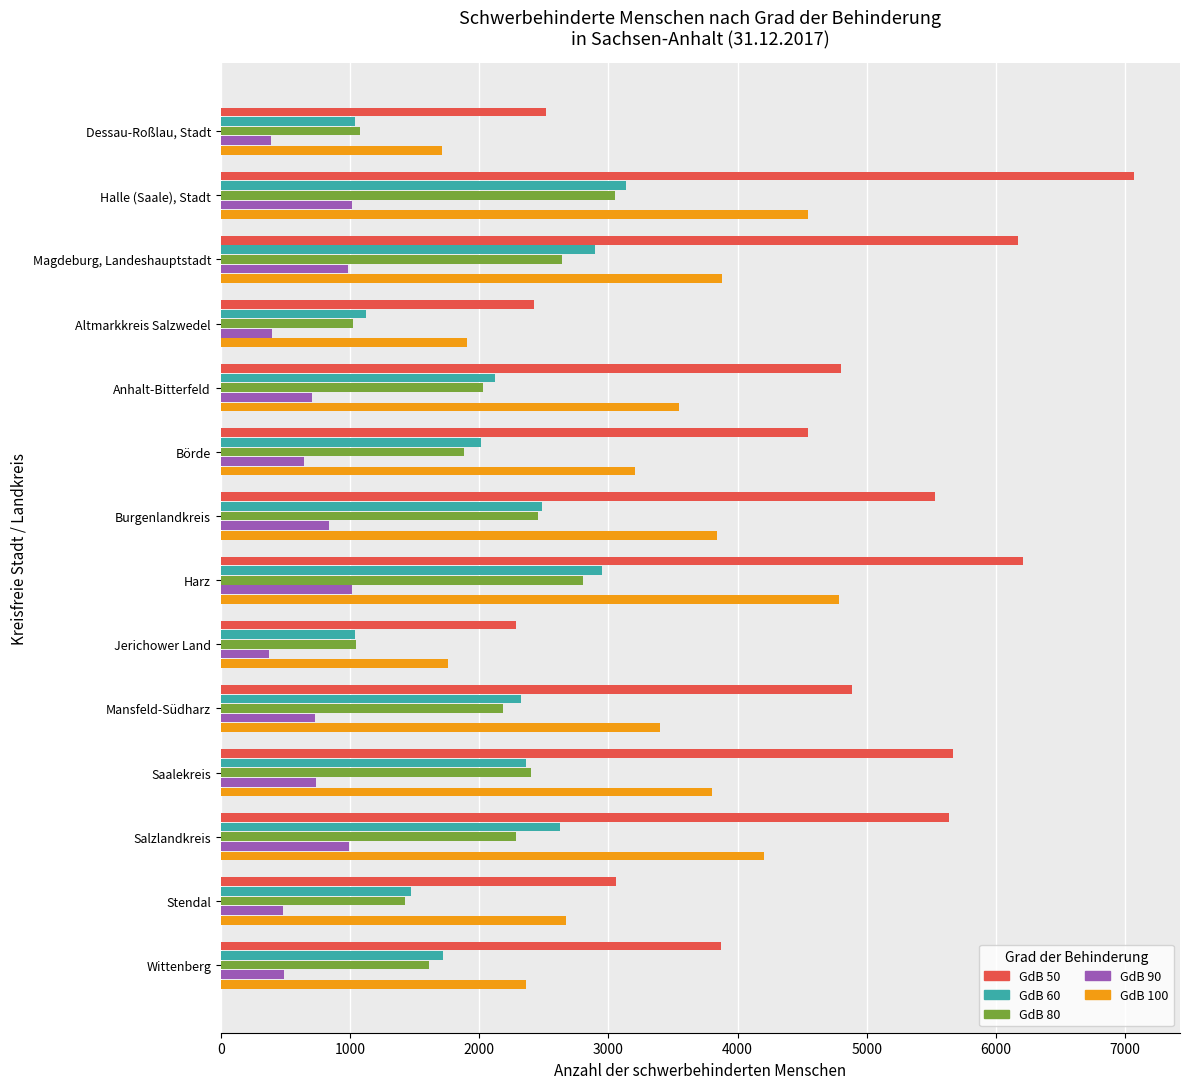

What is the spread (max minus min) of values at Jerichower Land?

1910